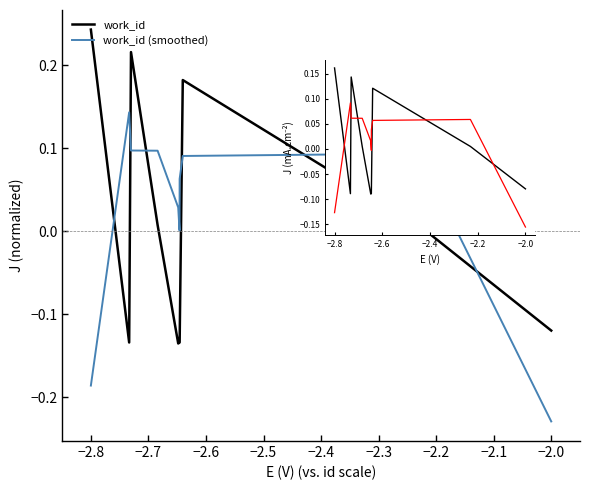

How many data points in work_id (smoothed) are less than 0?

3